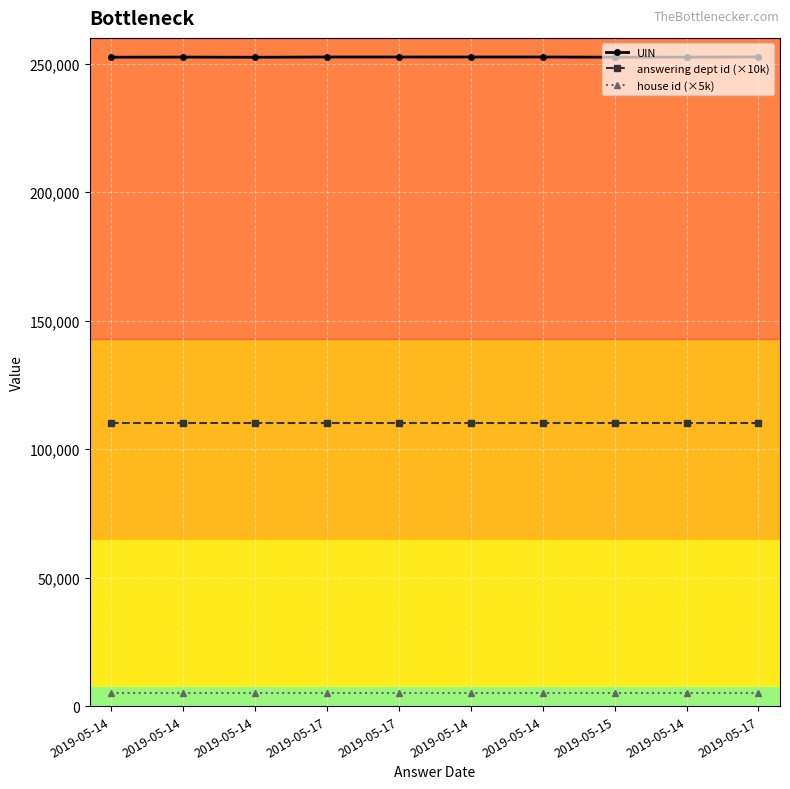

What are all the series names shown in the legend?

UIN, answering dept id (×10k), house id (×5k)